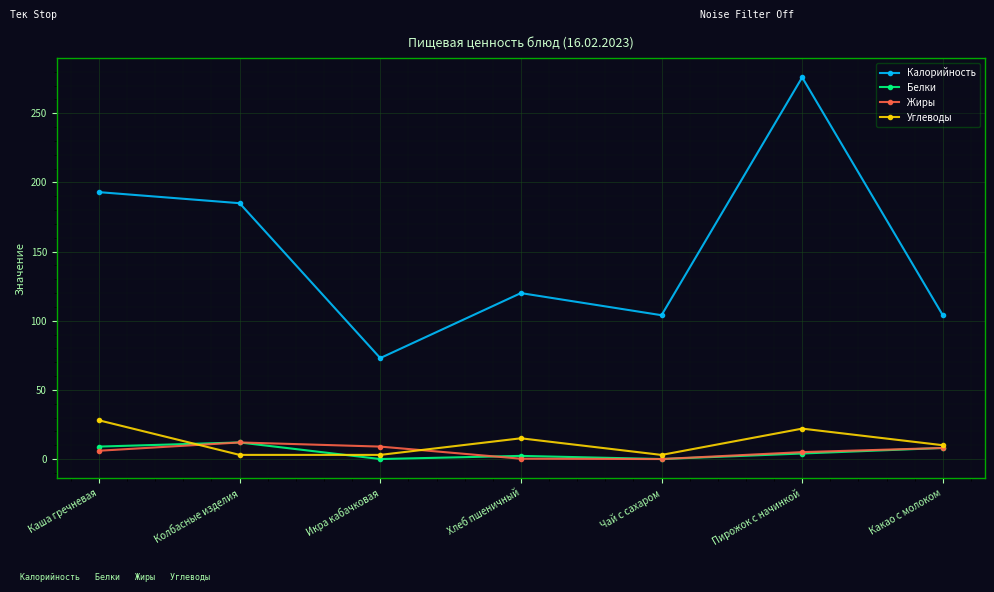

True or false: Калорийность has more than 0 points higher than both neighbors.

True